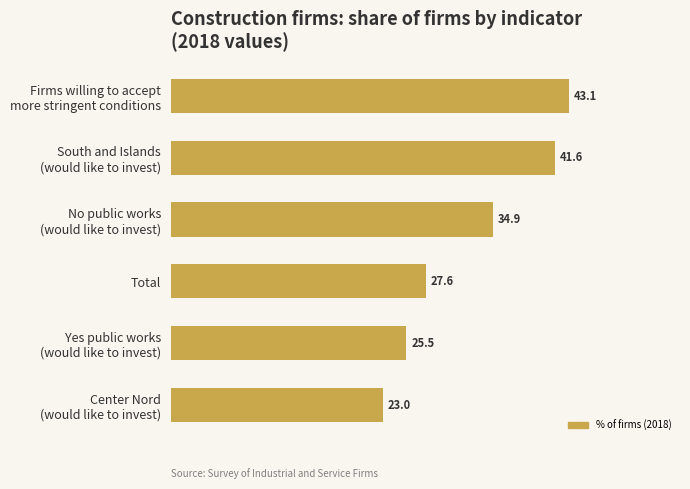

Are the bars horizontal?

Yes